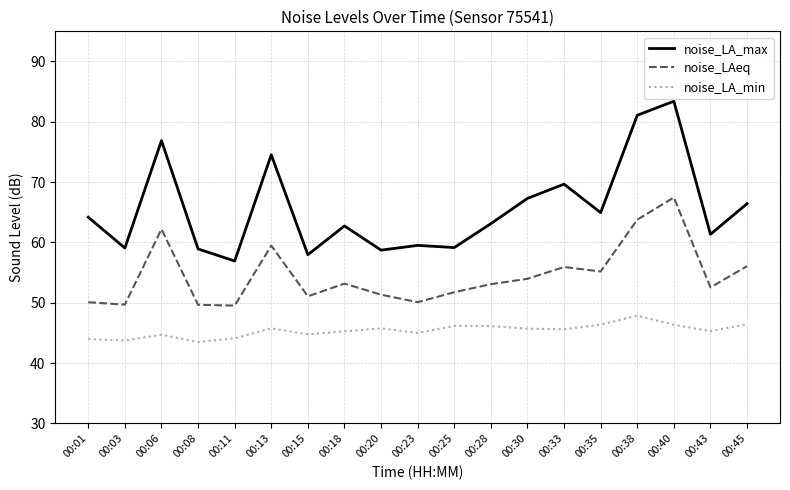

Which category has the highest value in the noise_LA_min series?

00:38